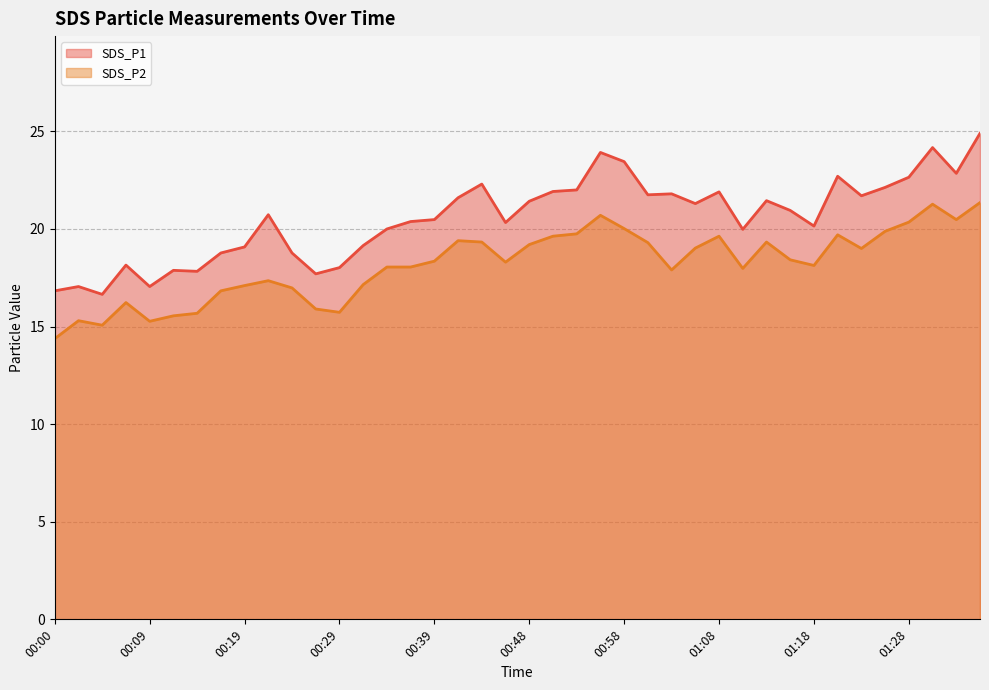

Rank the series at 00:36 from highest to lowest value.

SDS_P1, SDS_P2